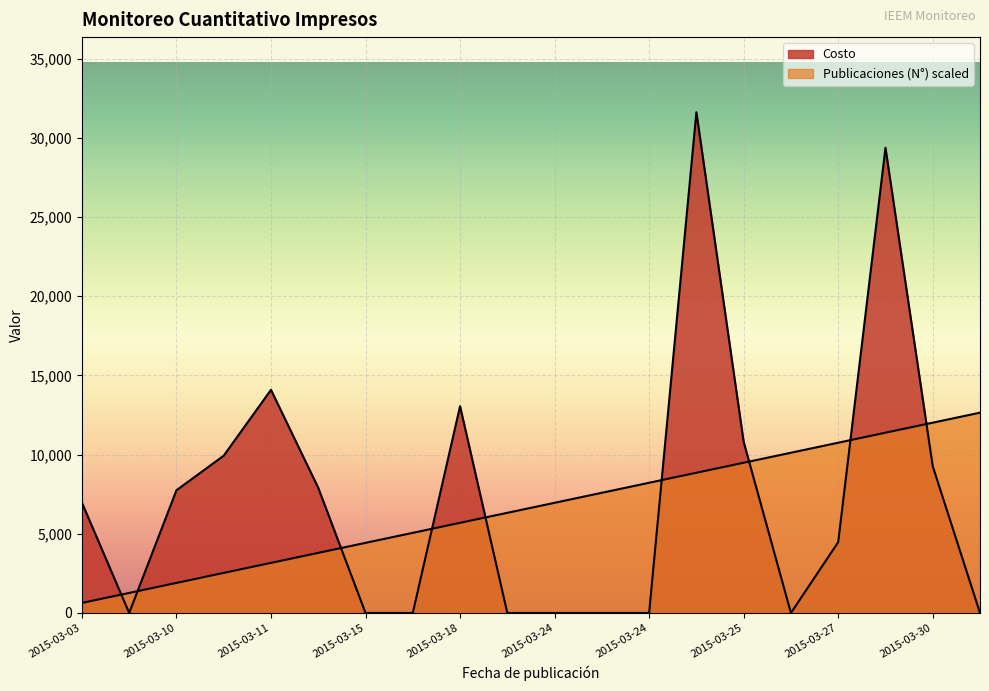

How many values in Costo are above zero?

11